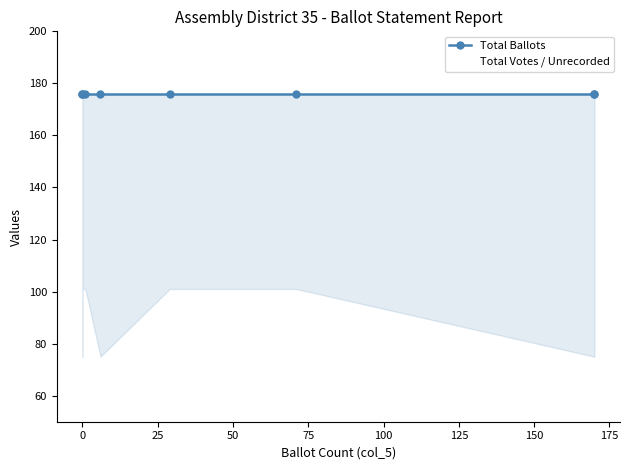

What value does the Total Votes / Unrecorded series have at 0, to the nearest 5?

100